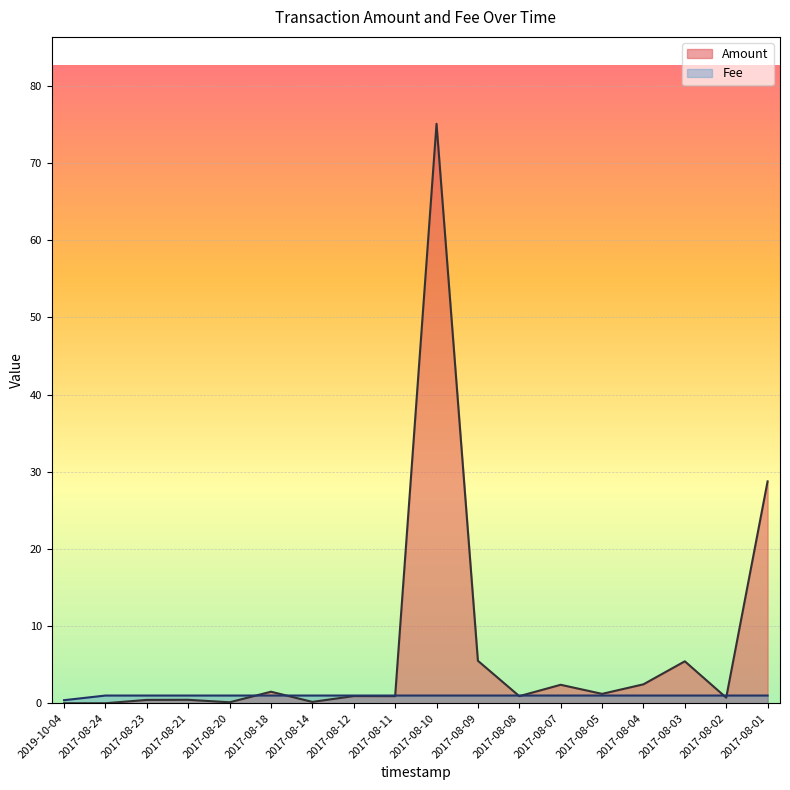

Rank the categories by Amount value from highest to lowest.

2017-08-10, 2017-08-01, 2017-08-09, 2017-08-03, 2017-08-04, 2017-08-07, 2017-08-18, 2017-08-05, 2017-08-12, 2017-08-08, 2017-08-11, 2017-08-02, 2017-08-21, 2017-08-23, 2017-08-14, 2017-08-20, 2017-08-24, 2019-10-04